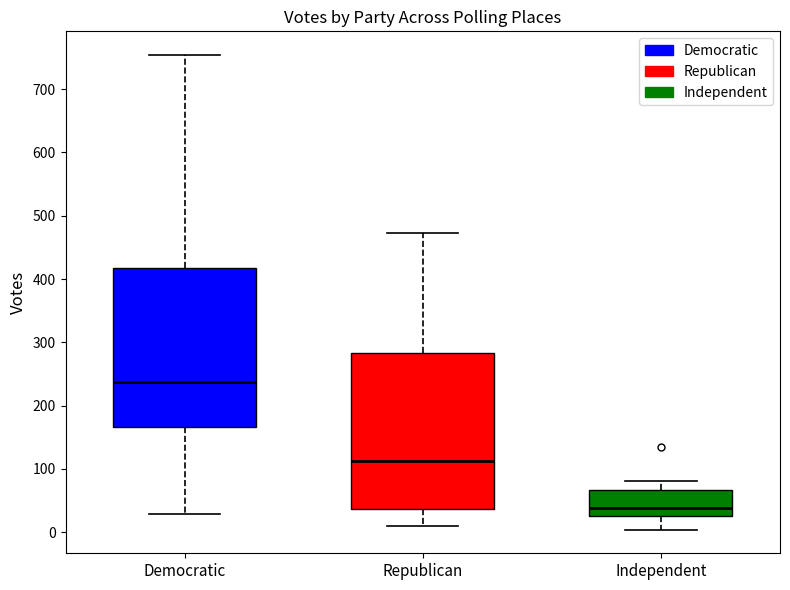

Where is the lower edge of the box for Republican on the y-axis? The values are not printed on the chart, so give them approximately, as read against the axis.

40